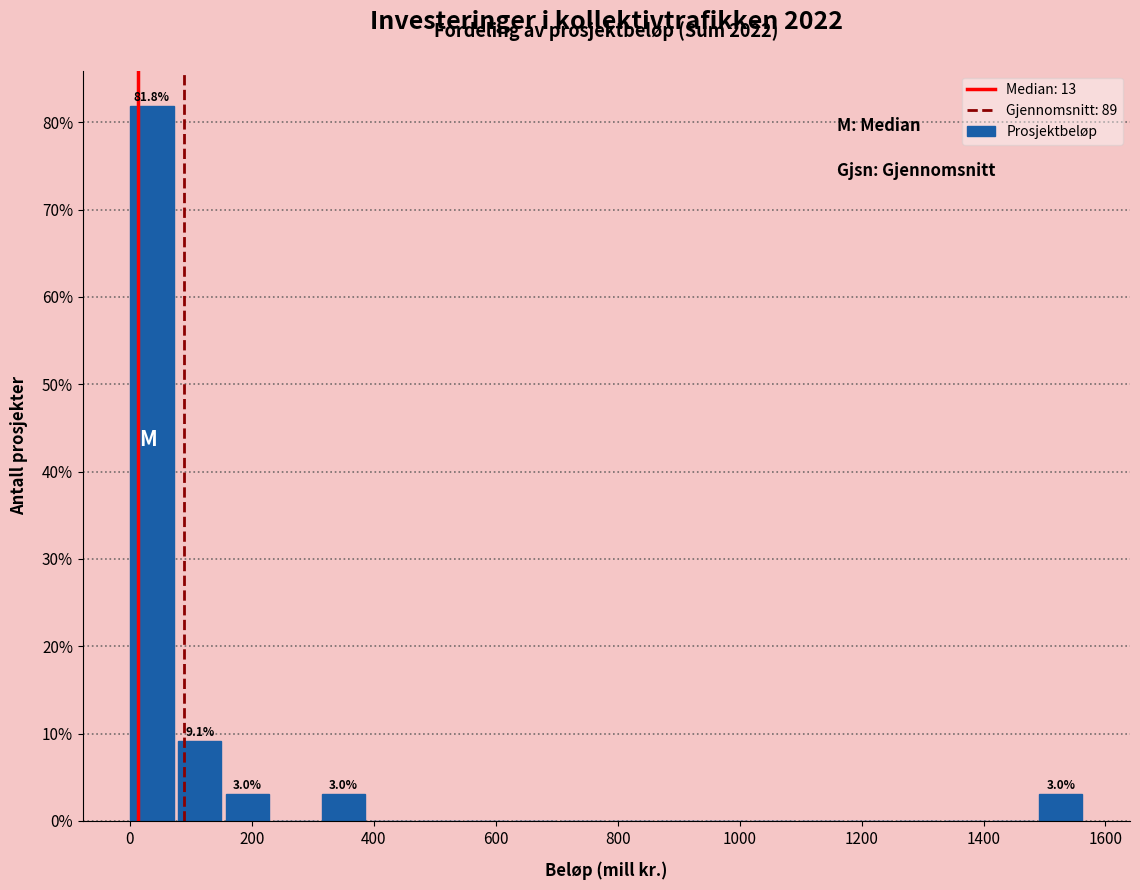

Around what value on the x-axis is the tallest bar? Give the approximate position of its centre, as read against the axis.

40